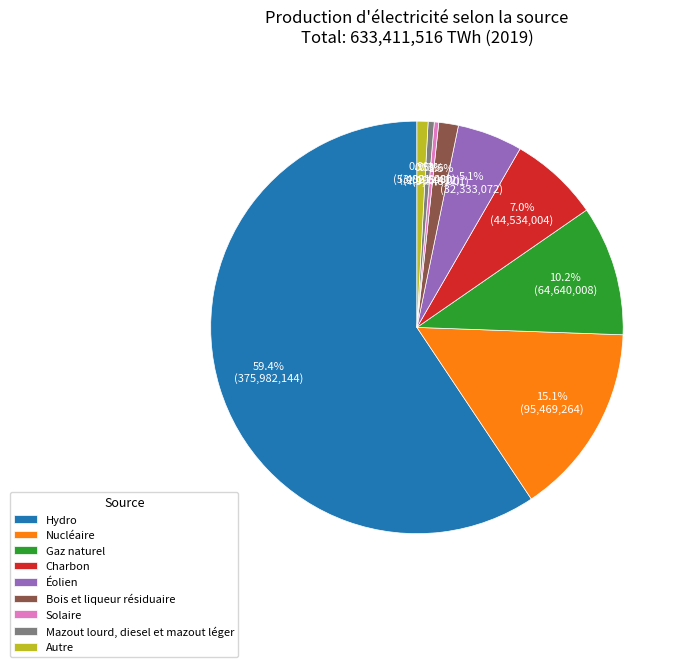

Count the number of slices in the pie.

9